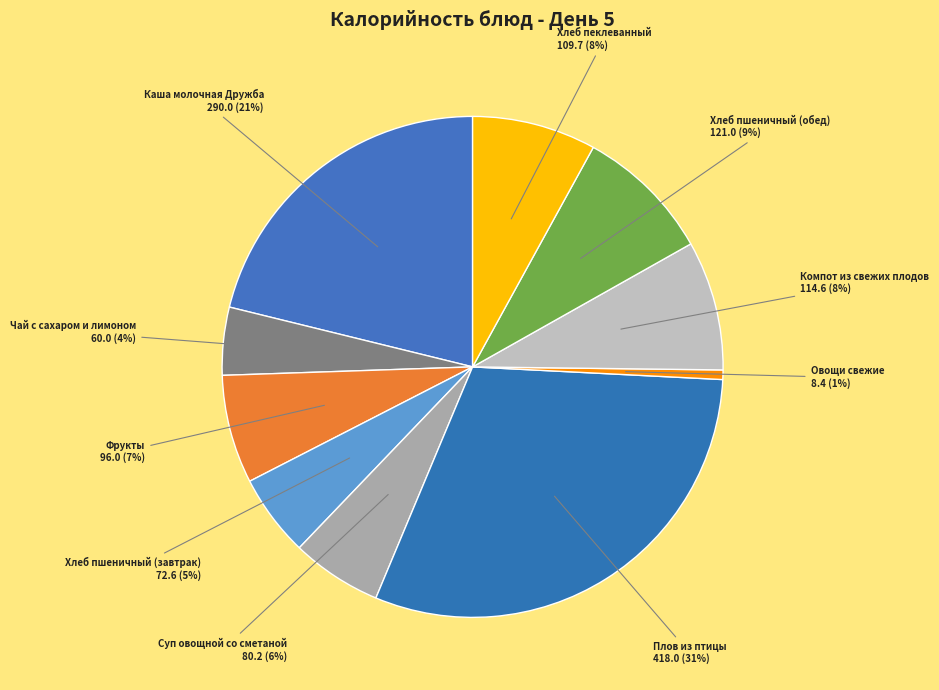

How many slices are in this pie chart?

10